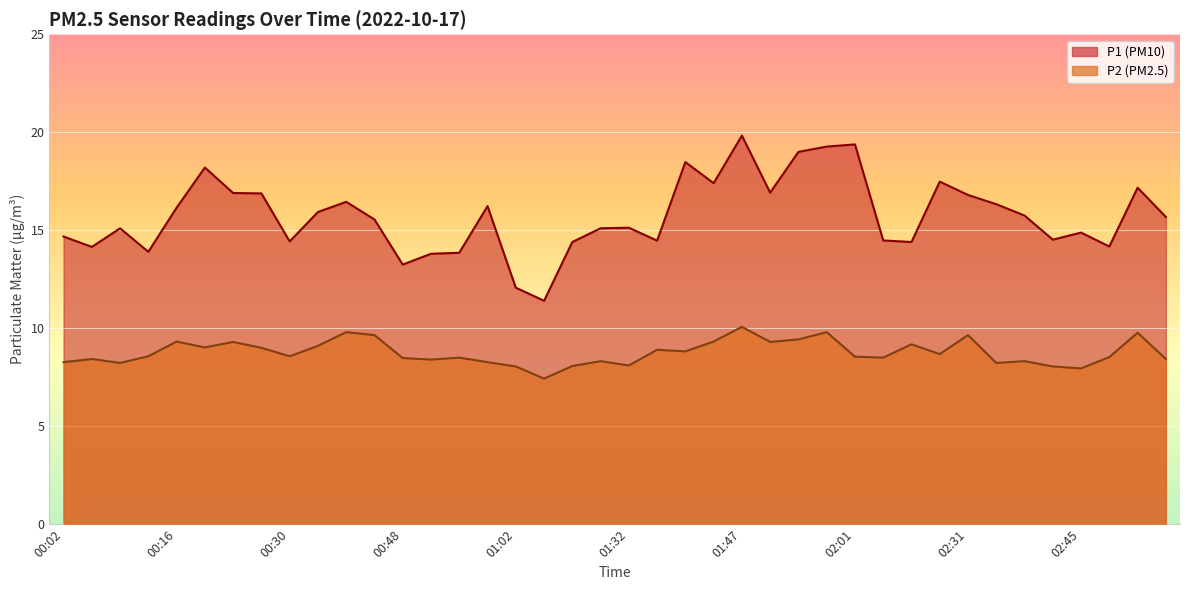

Read the P2 value at 01:06.

7.4